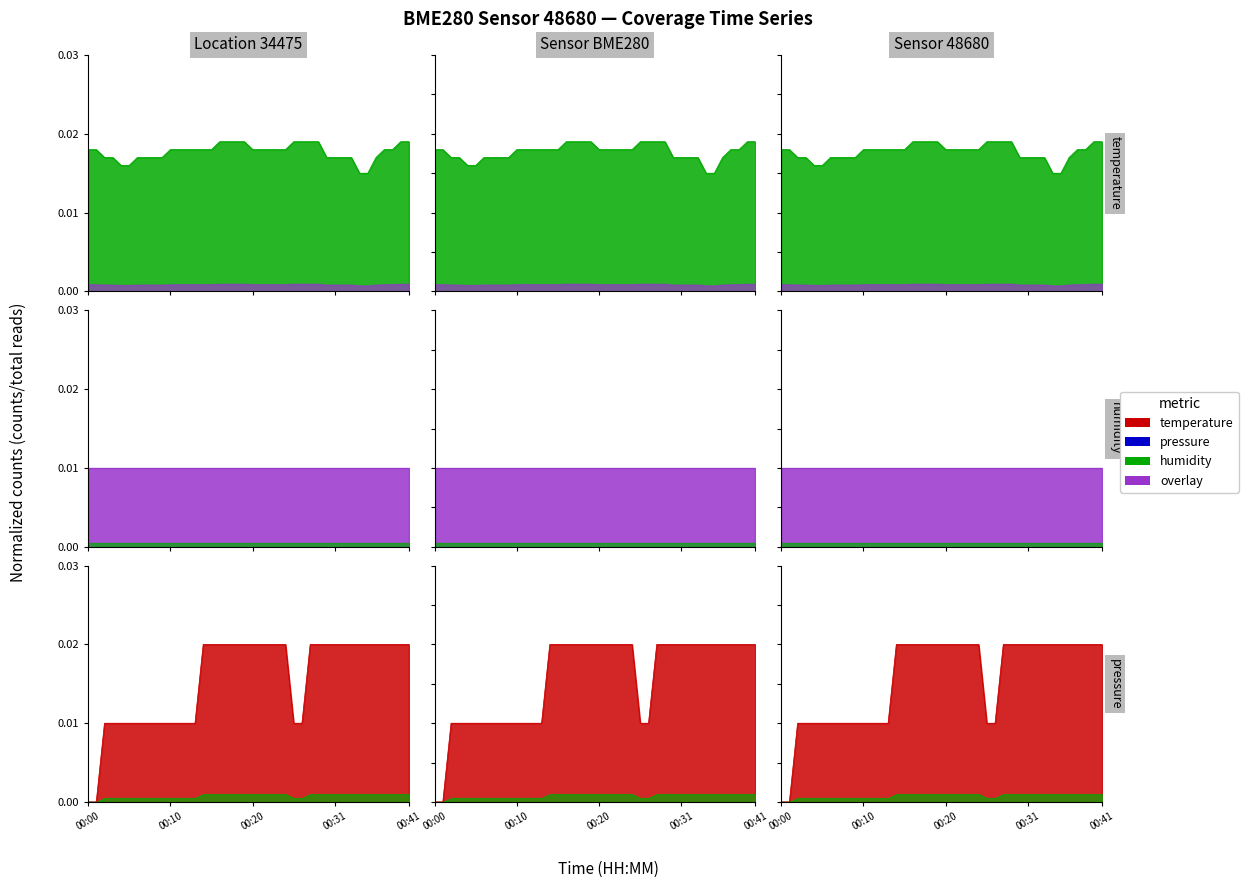

After their last crossing, which series has the higher values: pressure_norm or temperature?

pressure_norm